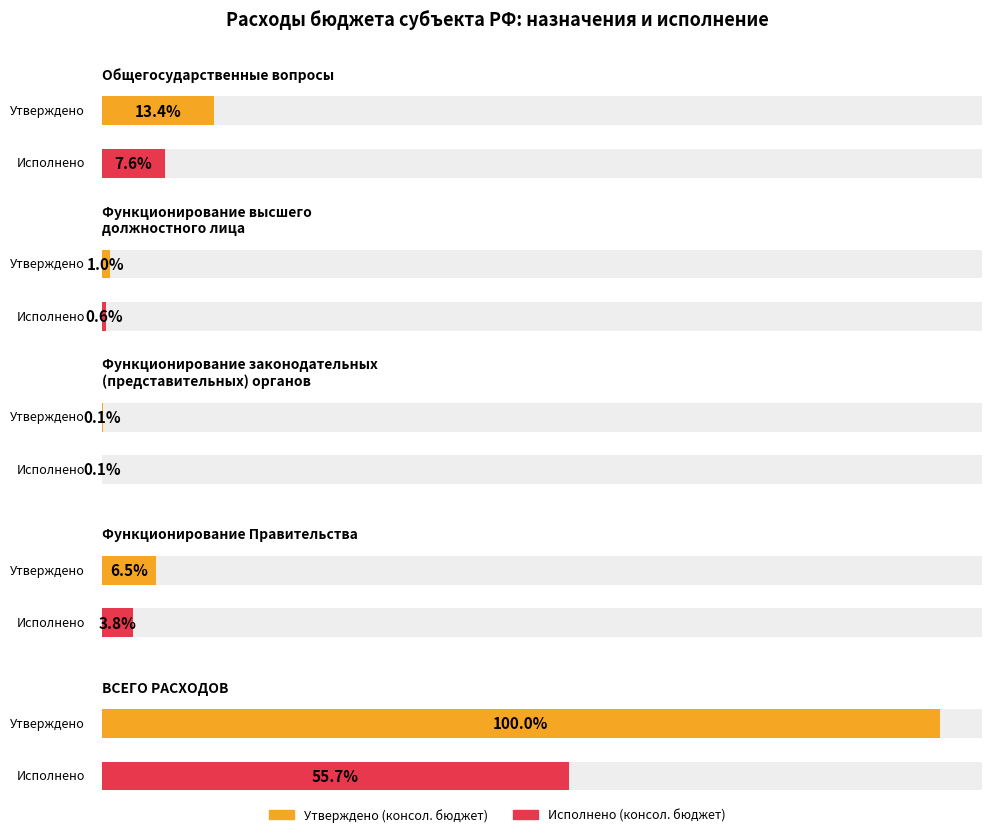

How many groups of bars are there?

5